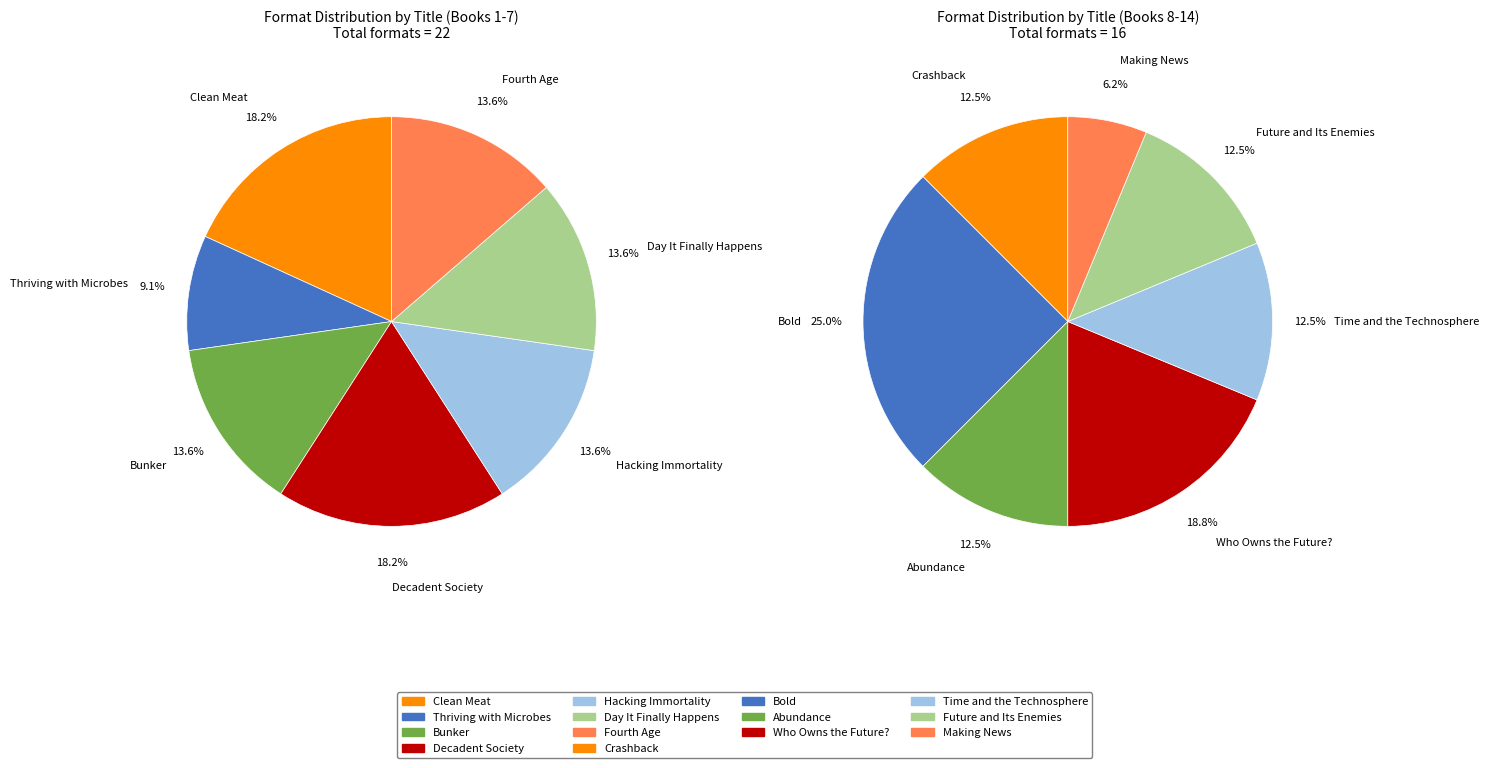

Does Day It Finally Happens account for over 50% of the chart?

No